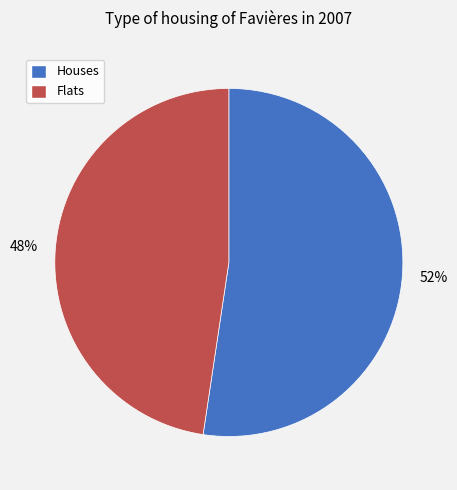

Do Houses and Flats together represent more than half of the pie?

Yes